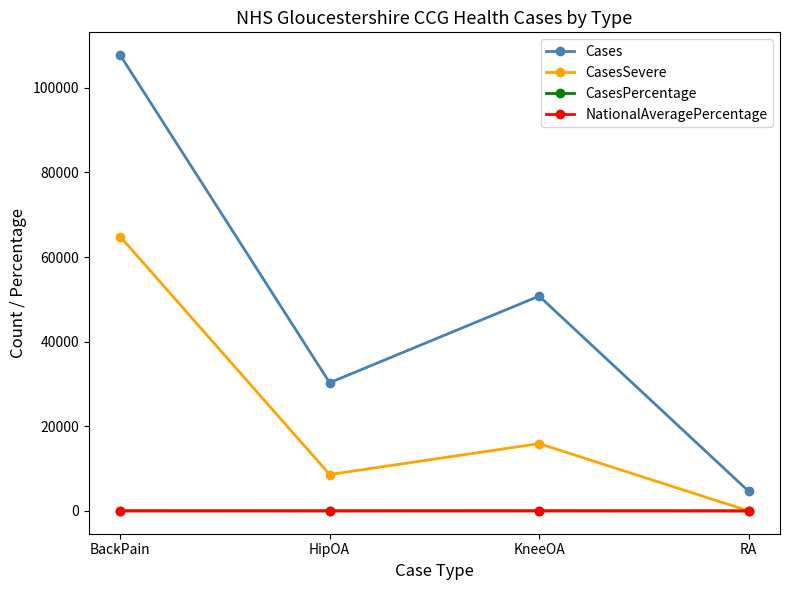

What is the label of the 2nd point from the left?

HipOA